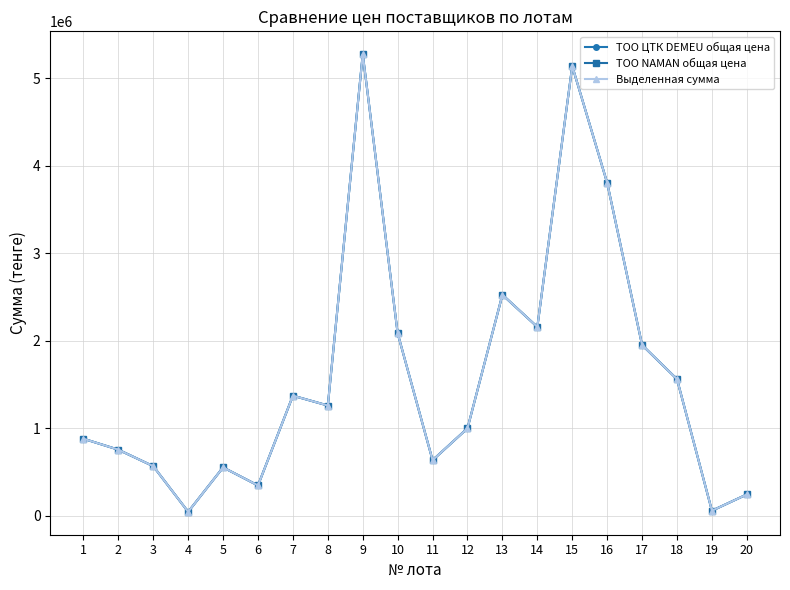

What is the average value of the ТОО ЦТК DEMEU общая цена series?

1609157.4